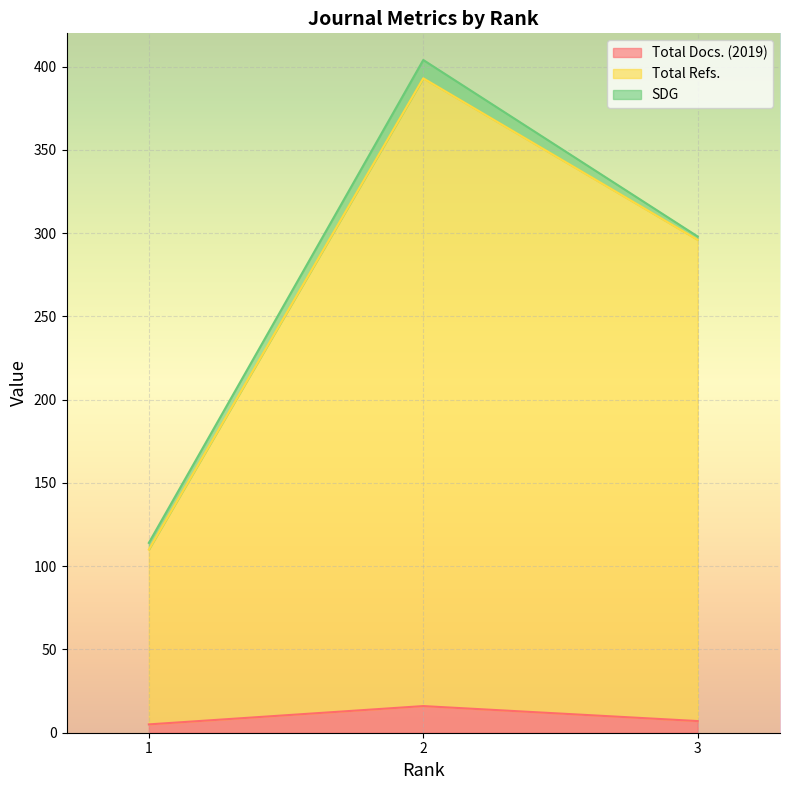

List the labels in order of Total Refs. value, largest first.

2, 3, 1